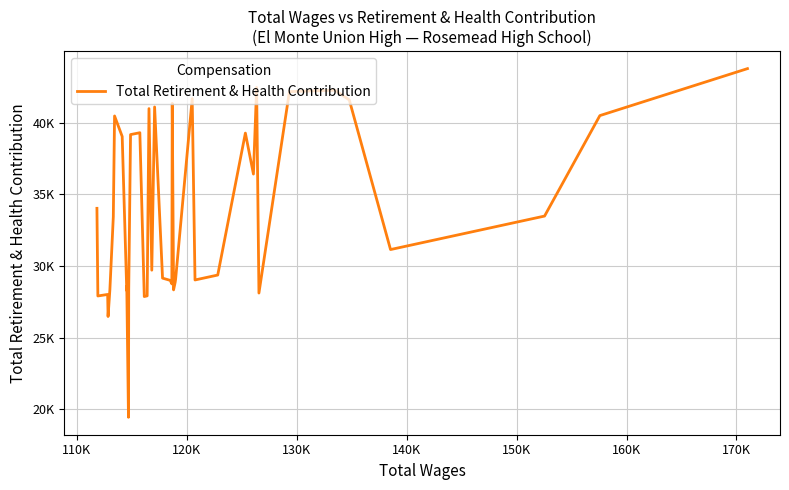

Does the chart display data point markers on the line(s)?

No